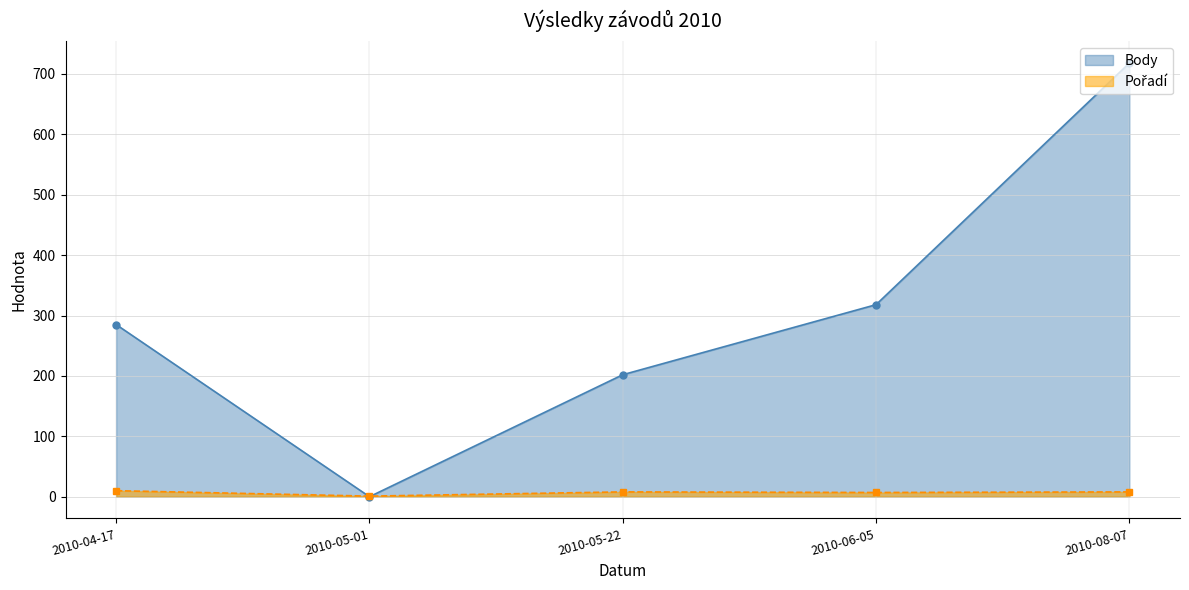

Which series ends up on top after the final intersection of Body and Pořadí?

Body